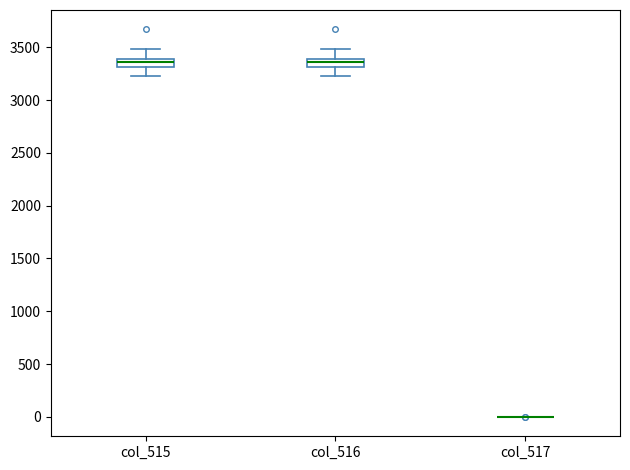

Reading left to right, read every box against the y-axis: the position of its median line, the range the box covers, and the ends of its whiskers. The values are not printed on the chart, so give them approximately, as read against the axis.

col_515: median 3350, box 3300 to 3400, whiskers 3250 to 3500
col_516: median 3350, box 3300 to 3400, whiskers 3250 to 3500
col_517: box collapsed to a line at 0, whiskers 0 to 0